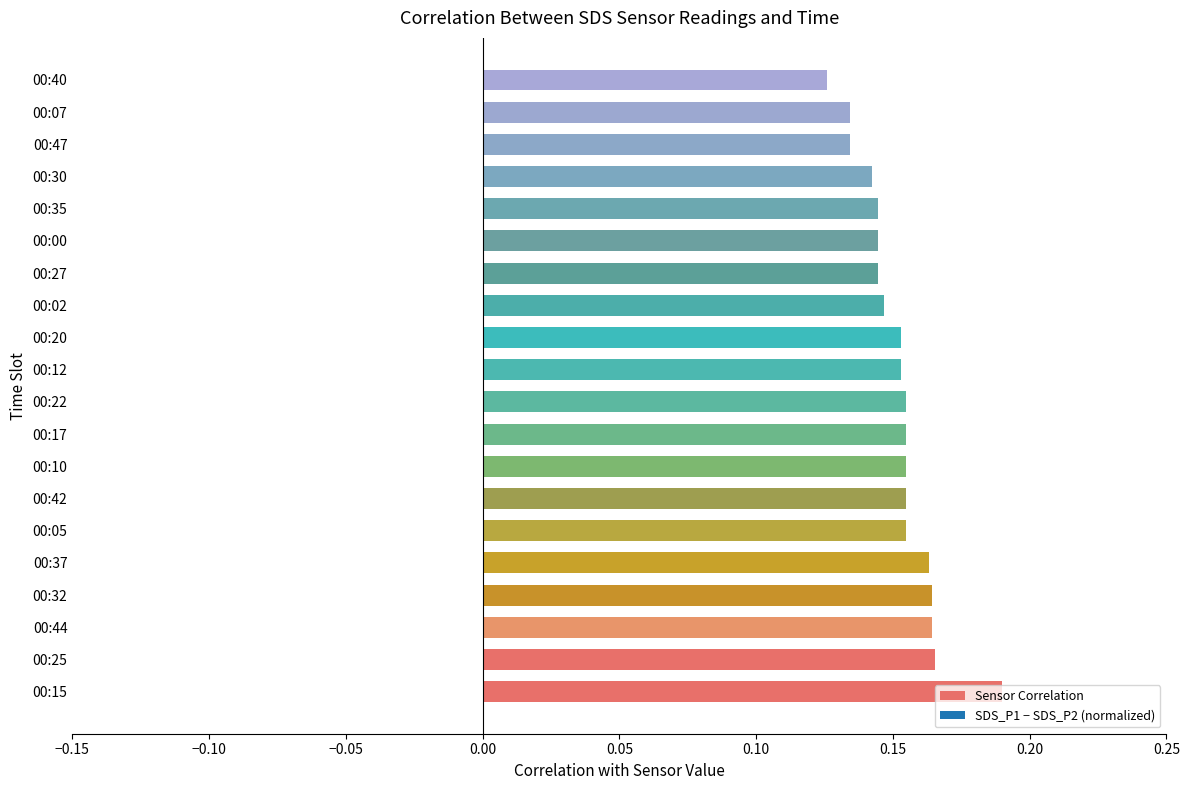

How many bars are there in total?

20